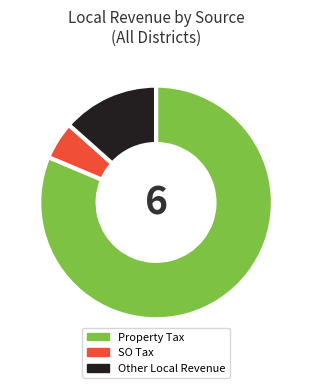

Which category has the smallest portion of the pie?

SO Tax